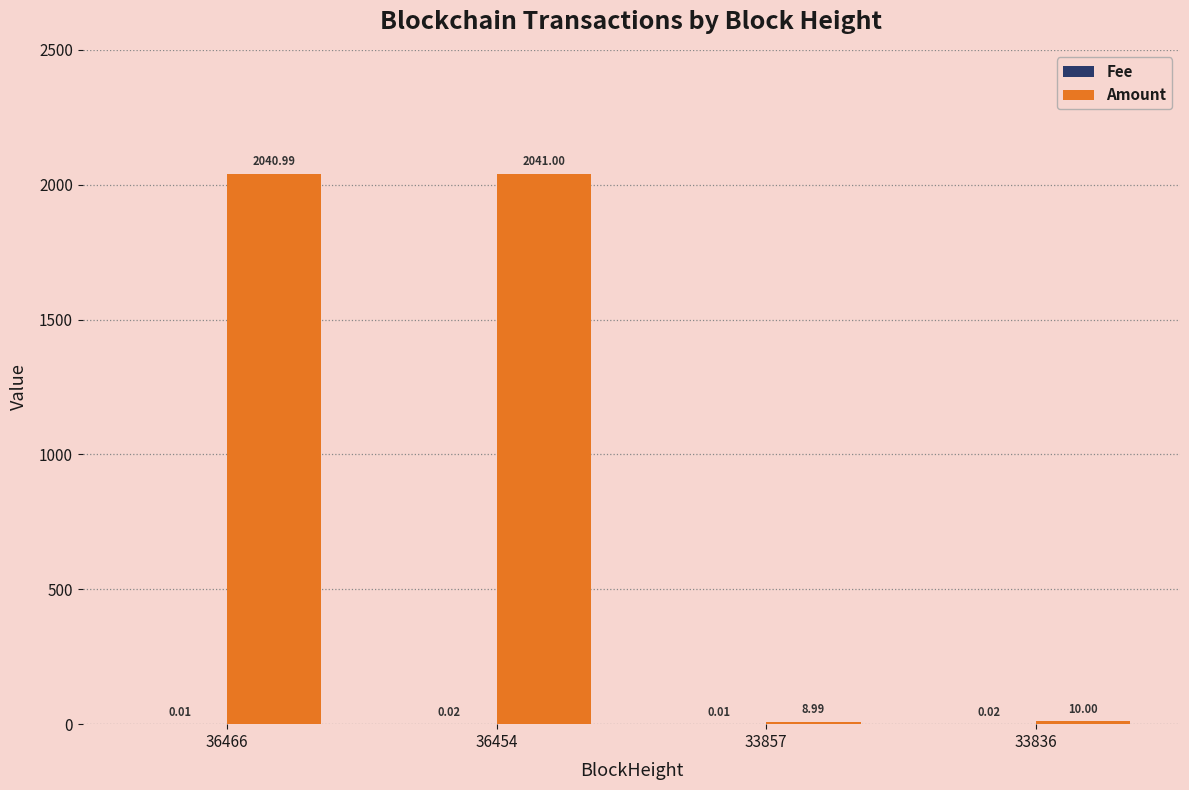

What is the spread (max minus min) of values at 33857?

9.0